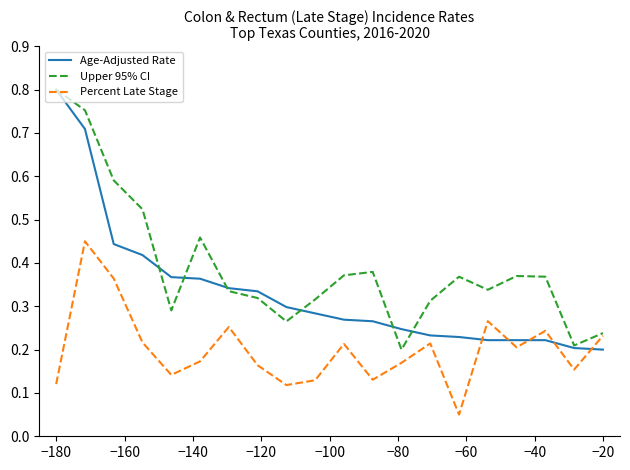

List the series in order of their overall mean, highest first.

Upper 95% CI, Age-Adjusted Rate, Percent Late Stage